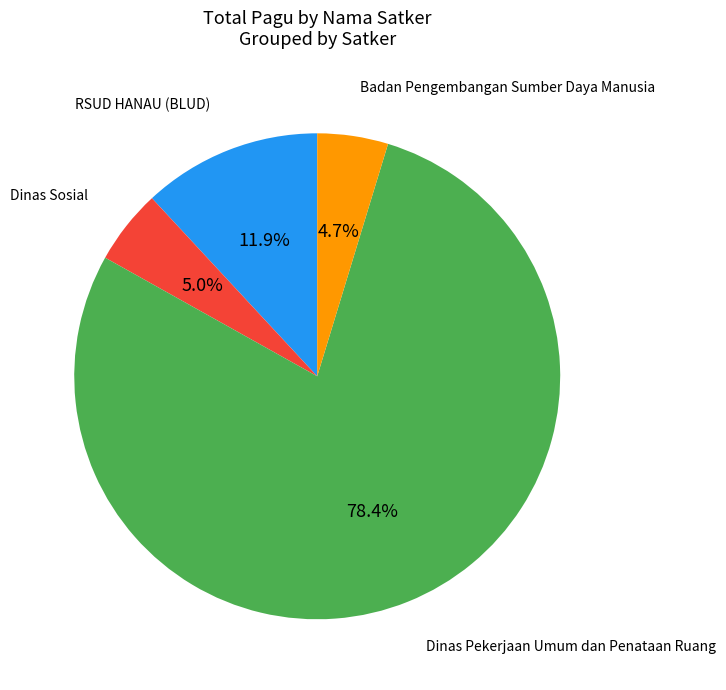

Does any single category account for the majority?

Yes